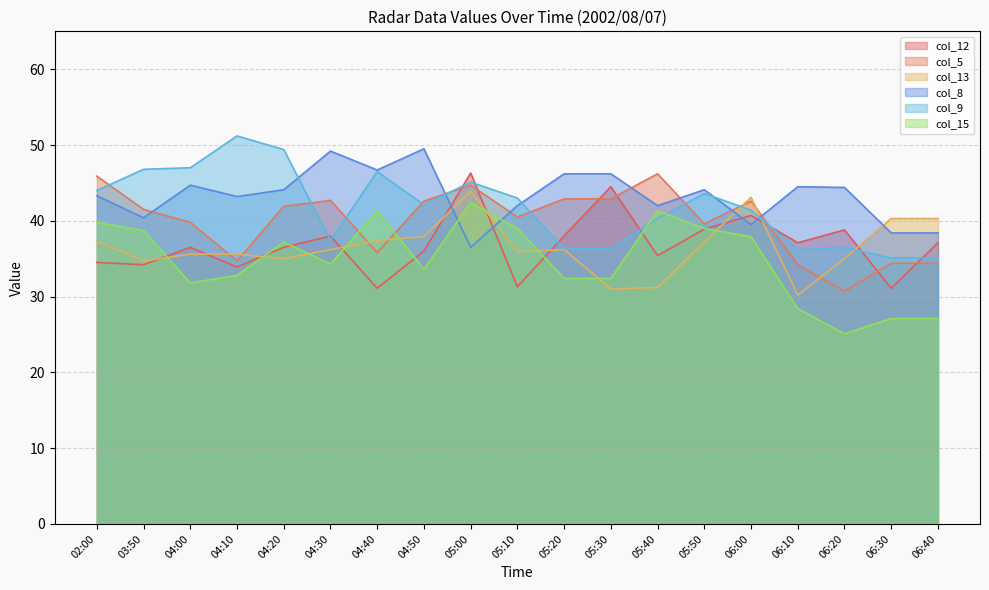

In col_9, how many points are lower than both neighbors (excluding endpoints)?

3